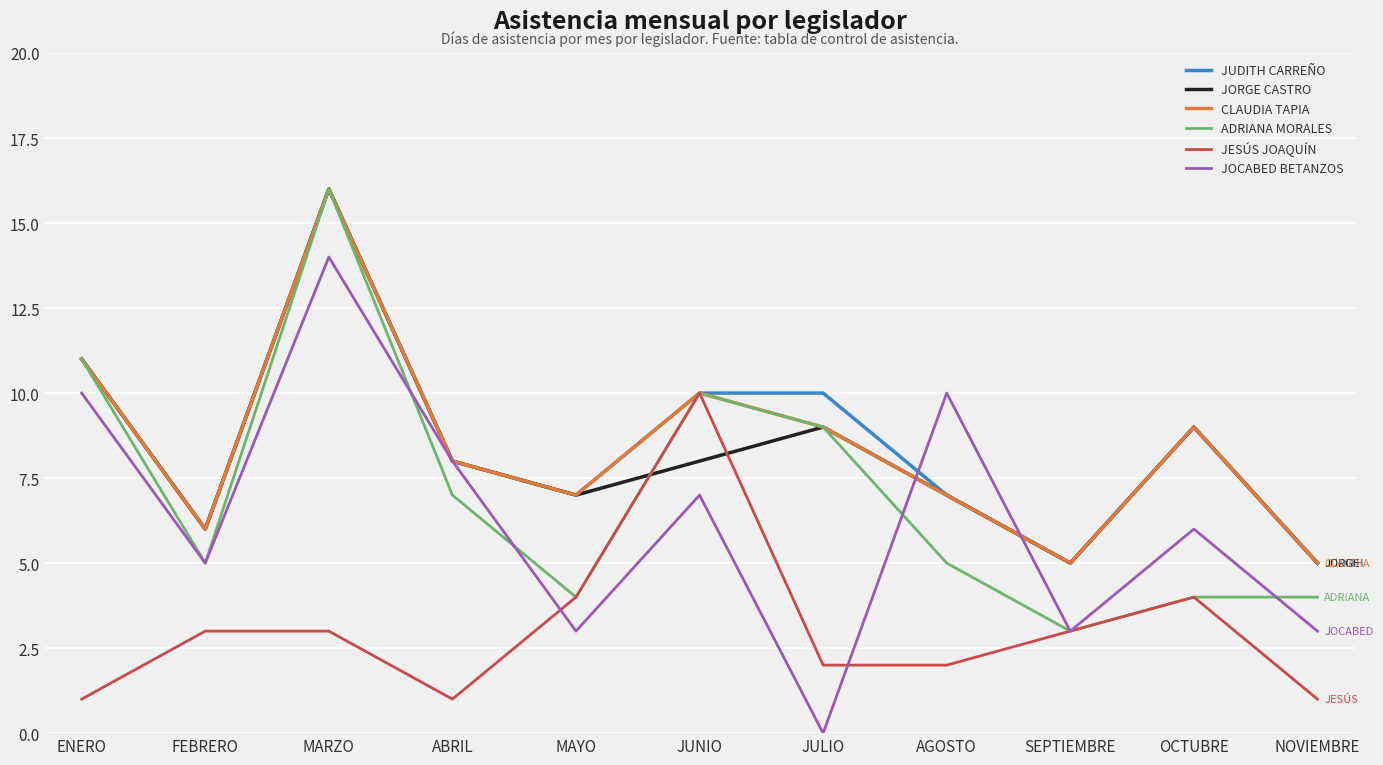

In CLAUDIA TAPIA, how many points are lower than both neighbors (excluding endpoints)?

3